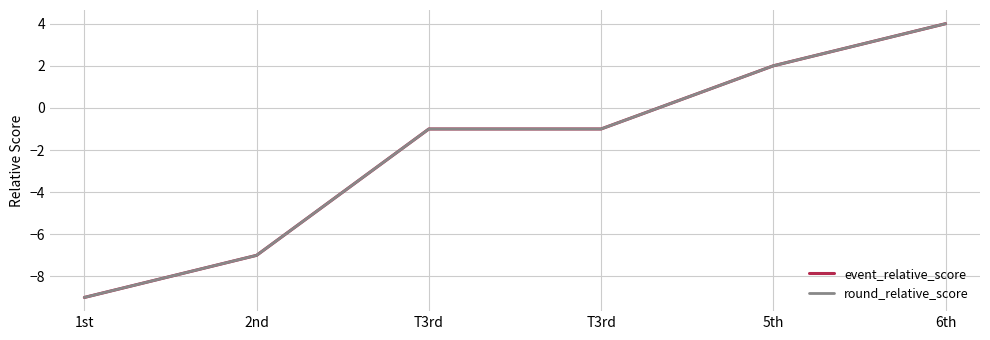

What is the value of the round_relative_score point at the 4th from the left?

-1